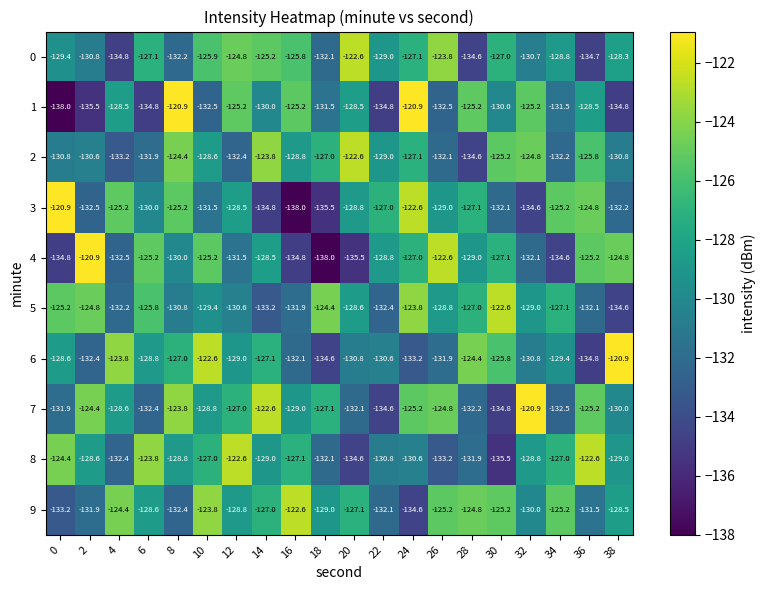

What is the sum of the 5 values at 28 and 30?

-249.6